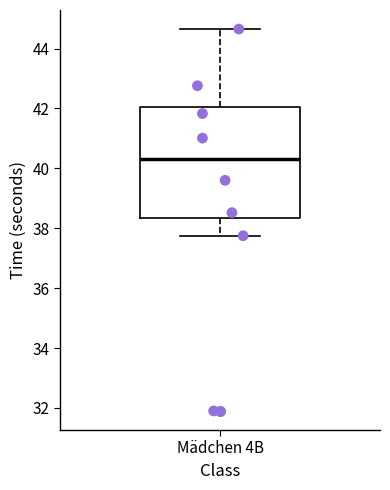

Read this box plot against the y-axis: the position of the median line, the range covered by the box, and the ends of both whiskers. The values are not printed on the chart, so give them approximately, as read against the axis.

median 40.4, box 38.4 to 42.0, whiskers 37.8 to 44.6